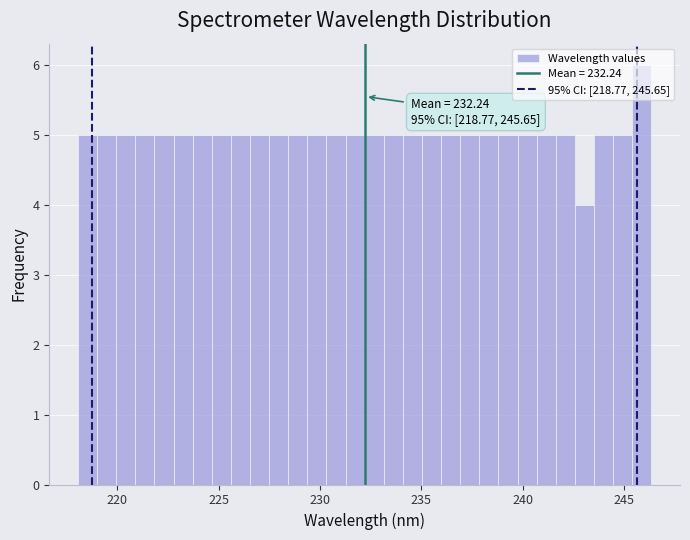

Around what value on the x-axis is the tallest bar? Give the approximate position of its centre, as read against the axis.

246.0